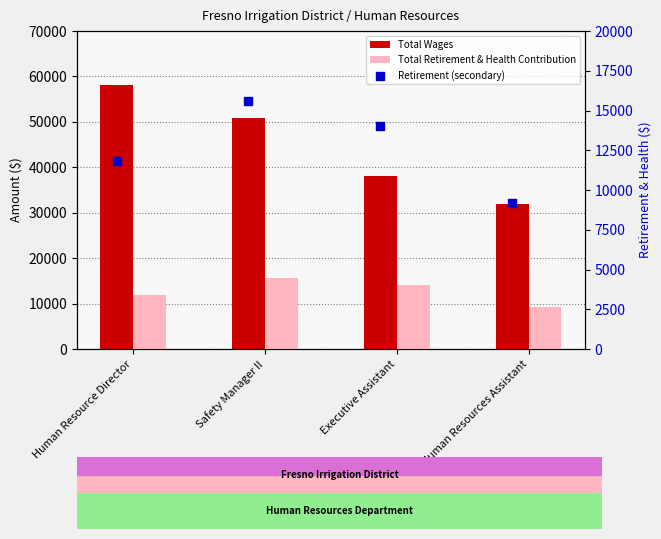

At which category is the sum across all series the highest?

Safety Manager II